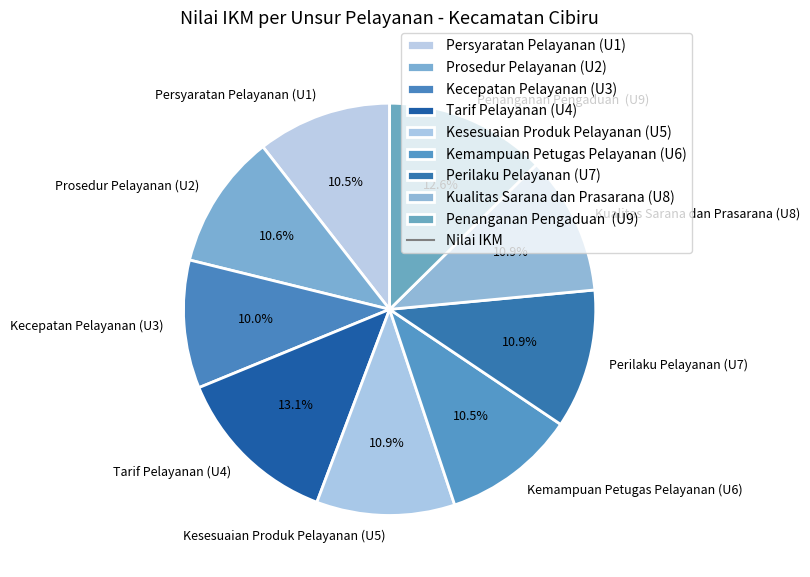

Does Persyaratan Pelayanan (U1) account for over 50% of the chart?

No